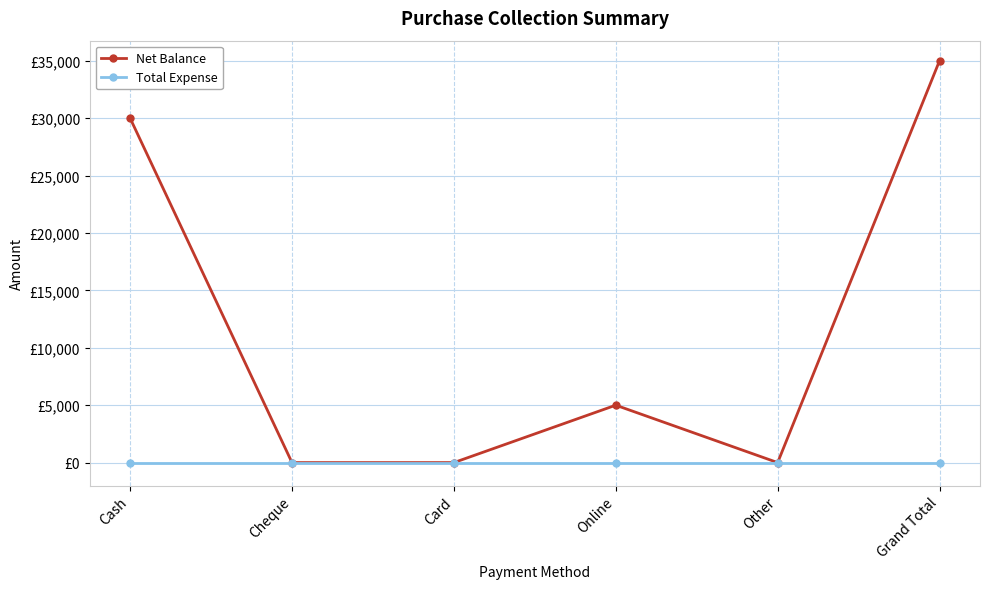

What are all the series names shown in the legend?

Net Balance, Total Expense